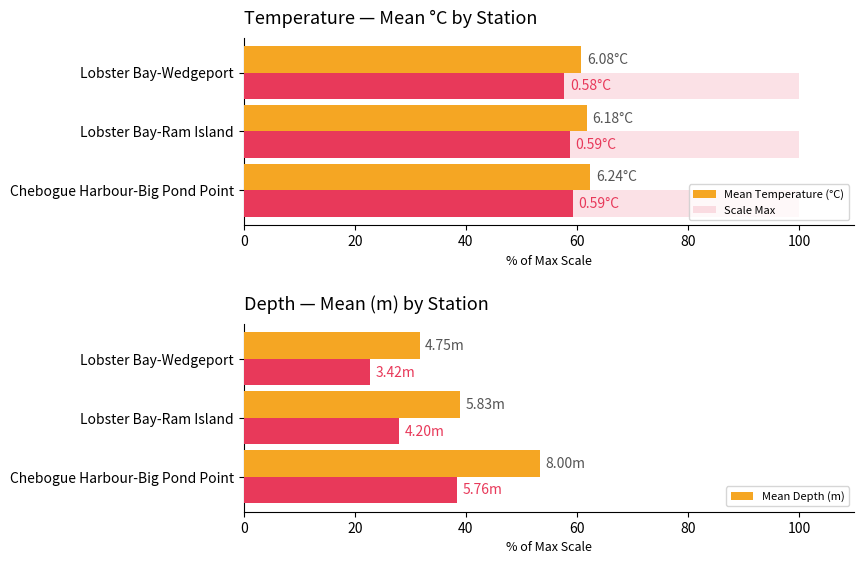

How many bars are there in each group?

3